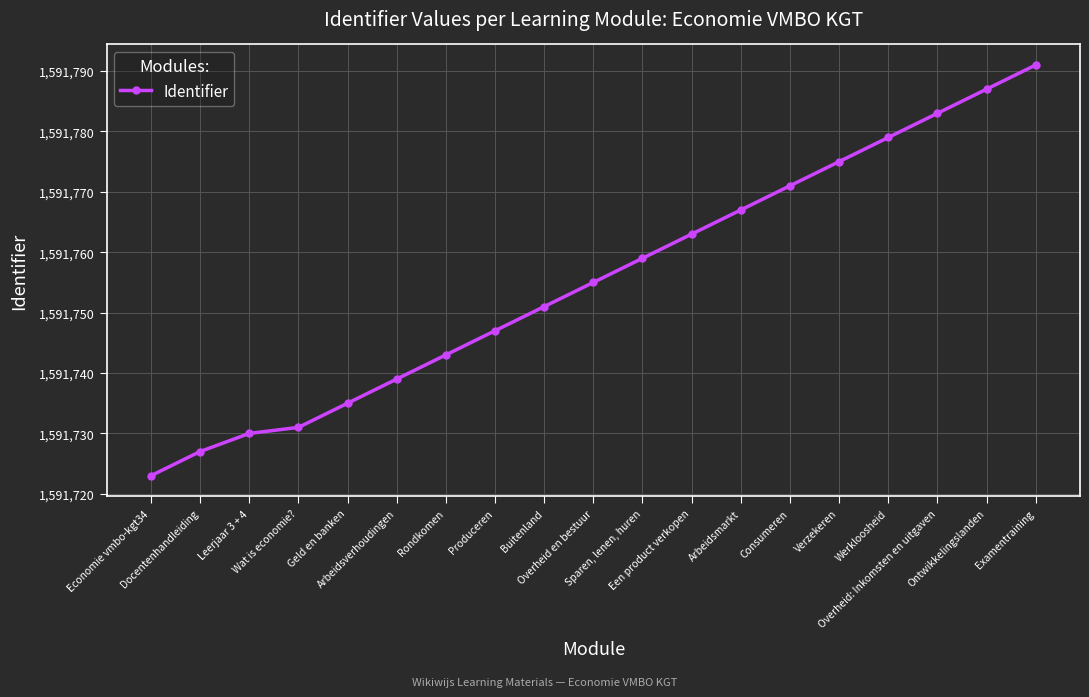

True or false: the data has more than 2 interior local peaks.

False